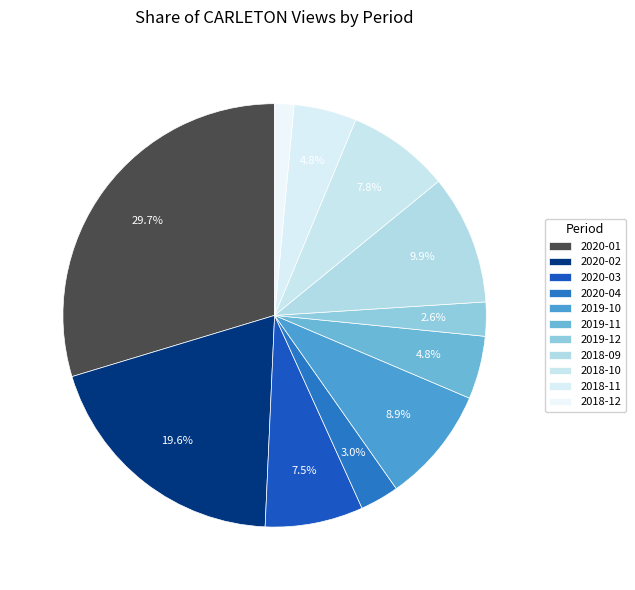

How many segments does this pie chart have?

11